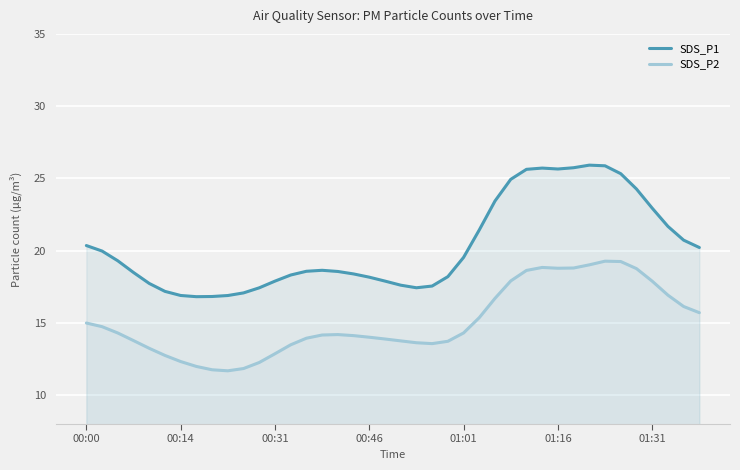

The SDS_P2 series shows 6.5 at 7. True or false?

False